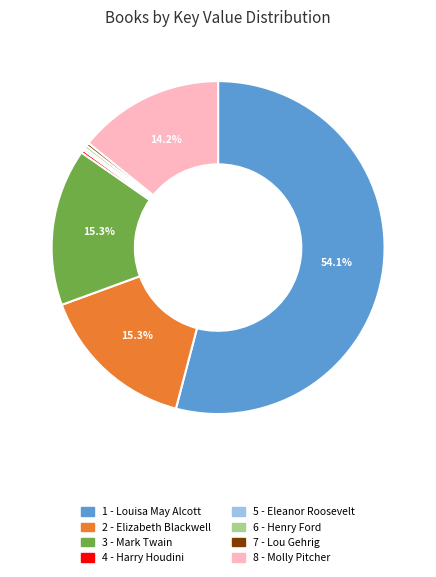

Which category has the biggest portion of the pie?

1 - Louisa May Alcott